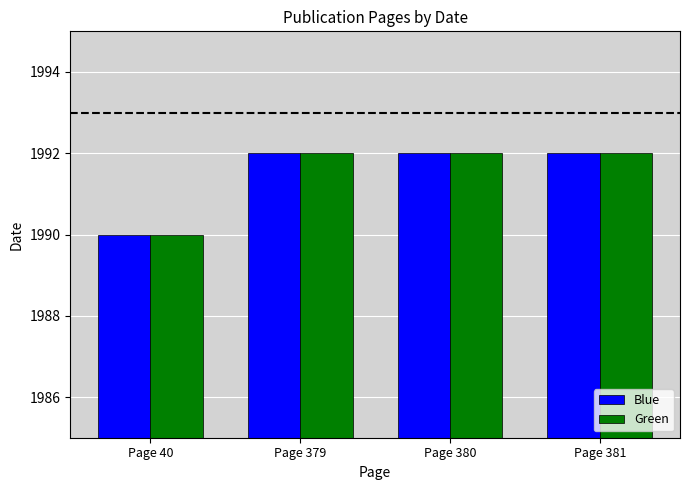

The Blue series shows 1992 at Page 379. True or false?

True